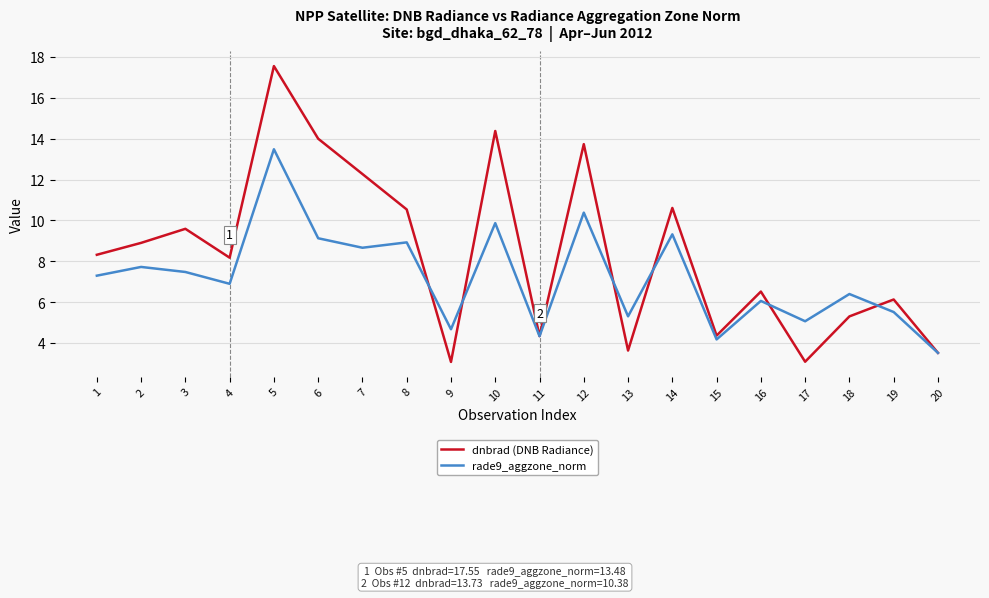

Count the number of data series in this chart.

2